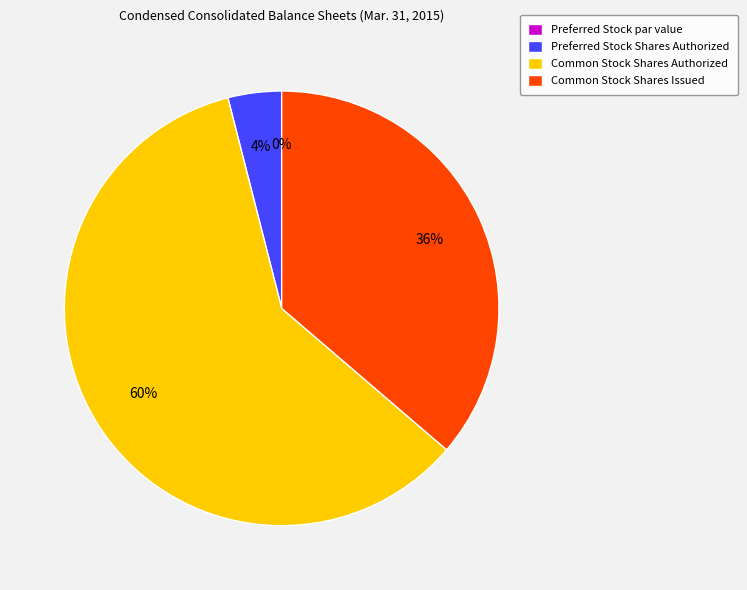

To the nearest percent, what portion does Common Stock Shares Authorized represent?

60%